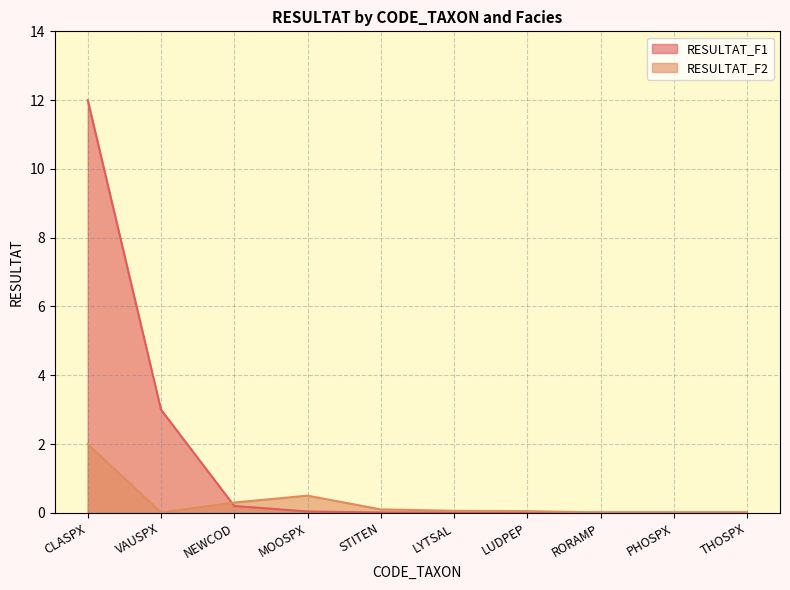

Count the number of data series in this chart.

2